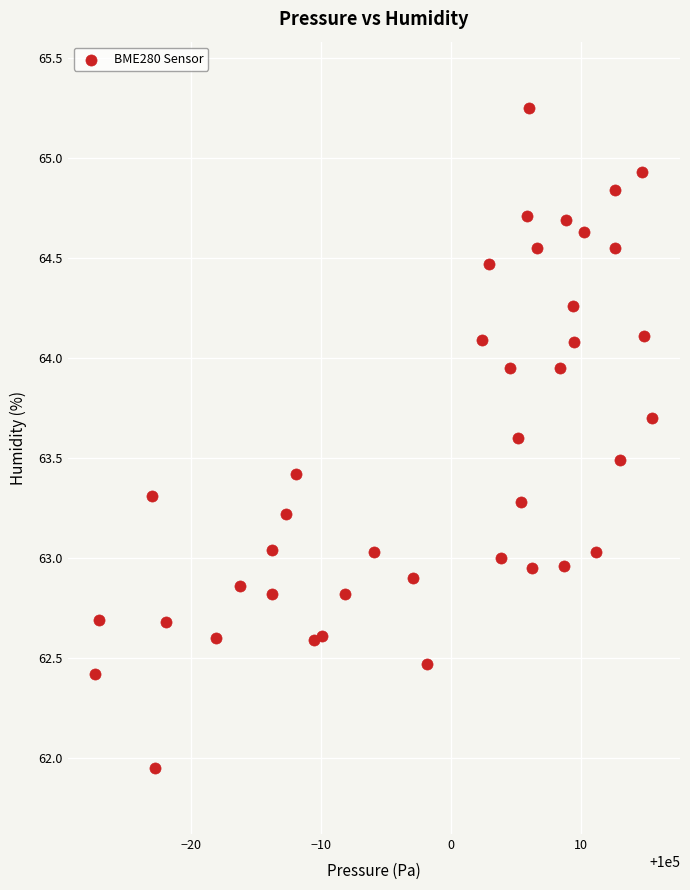

What is the range of X values (max minus min)?

42.8